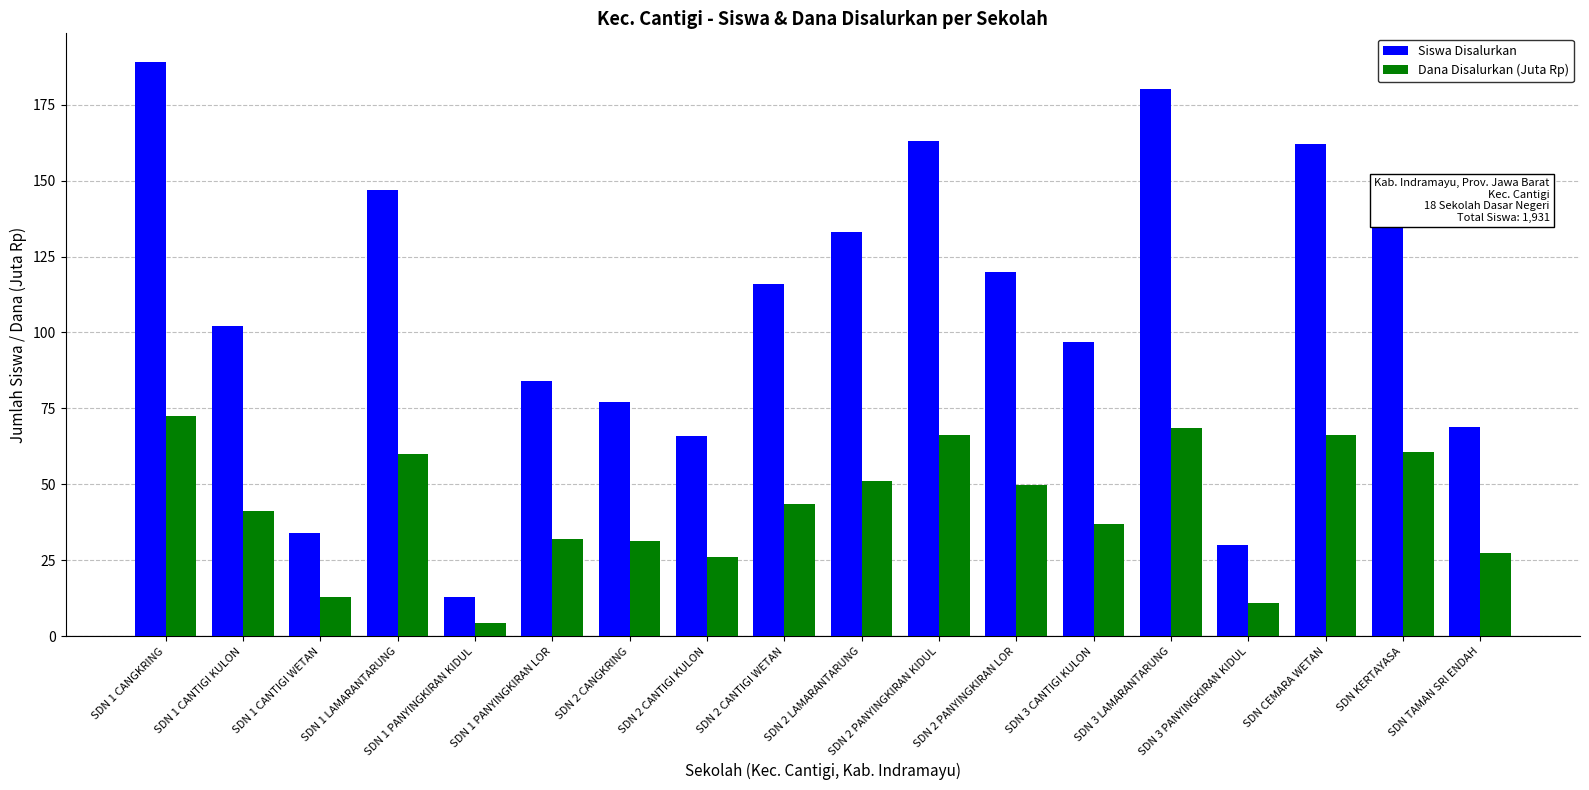

What is the minimum value shown in the chart?

4.3